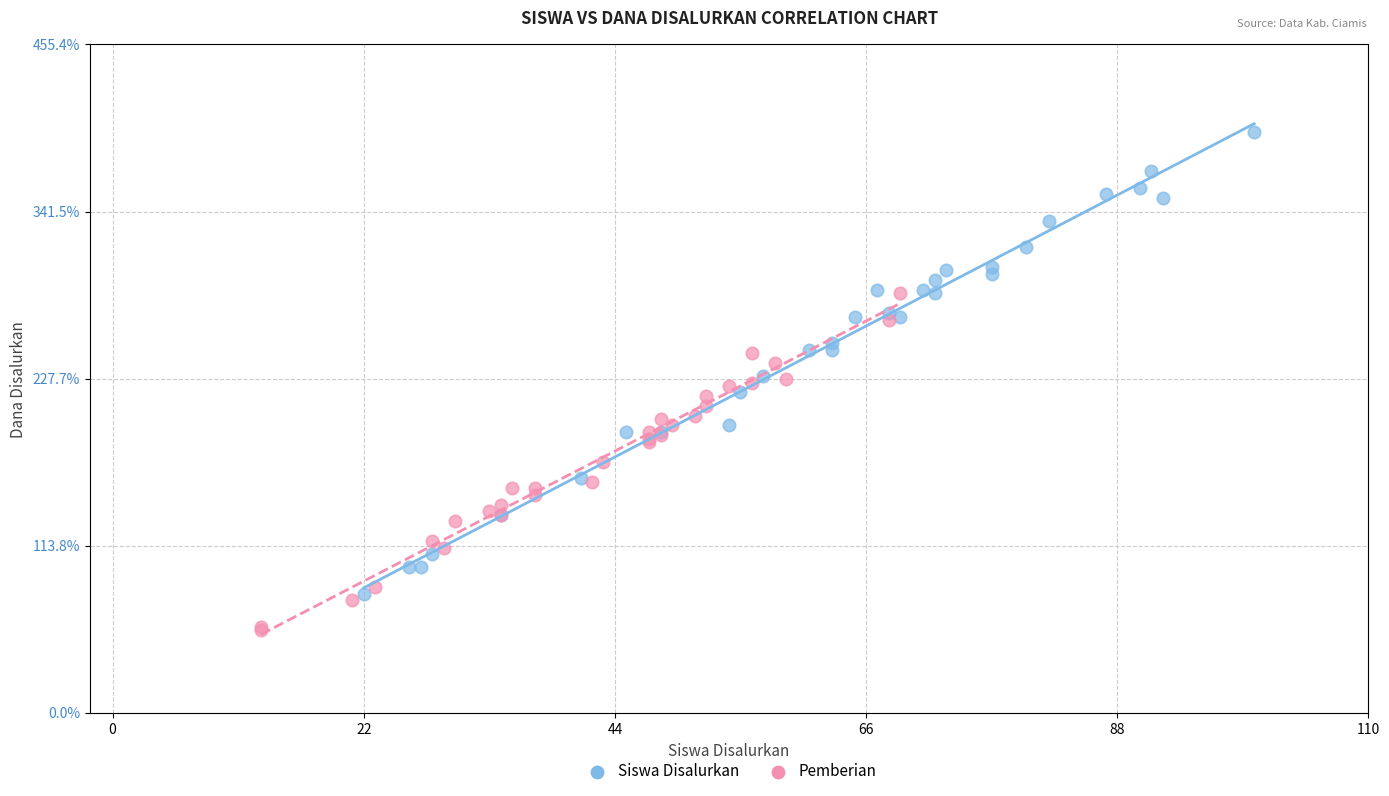

Which series reaches the maximum Y coordinate?

Siswa Disalurkan